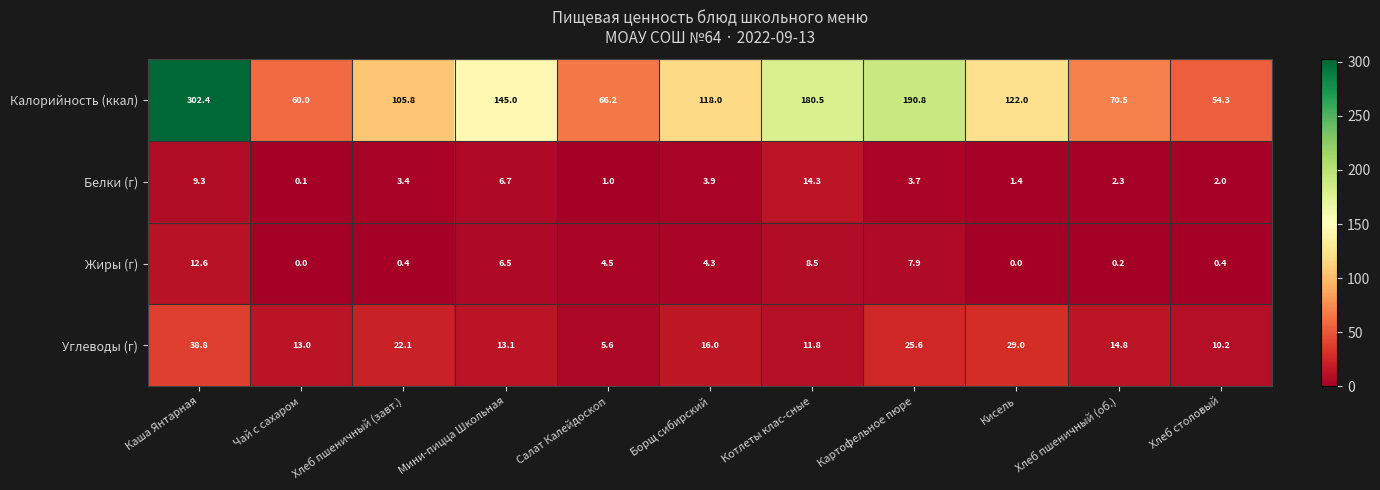

What is the minimum value for Калорийность (ккал)?

54.3